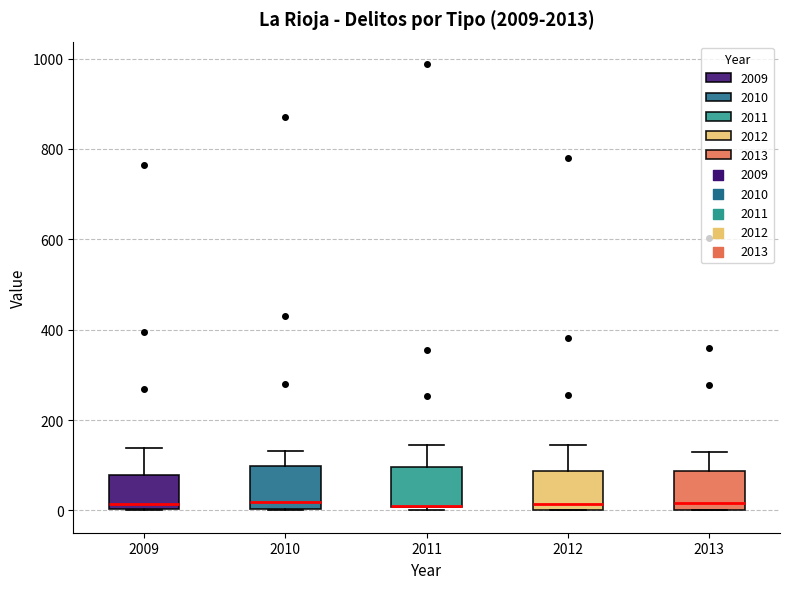

Reading left to right, read every box against the y-axis: the position of its median line, the range the box covers, and the ends of its whiskers. The values are not printed on the chart, so give them approximately, as read against the axis.

2009: median 20, box 0 to 80, whiskers 0 to 140
2010: median 20, box 0 to 100, whiskers 0 to 140
2011: median 20 (drawn on the box's lower edge), box 0 to 100, whiskers 0 (just below the box's lower edge) to 140
2012: median 20, box 0 to 80, whiskers 0 to 140
2013: median 20, box 0 to 80, whiskers 0 to 140